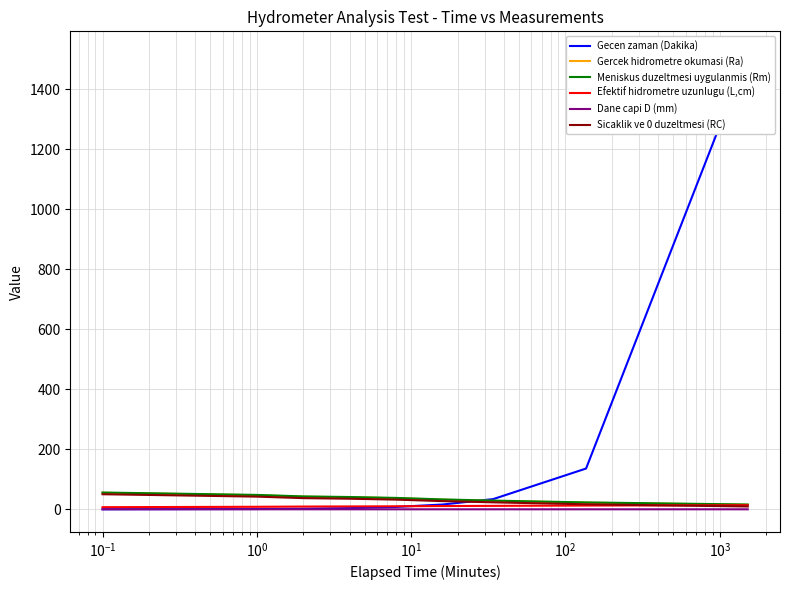

At $\mathdefault{10^{-2}}$, list the series in order from smallest to largest.

Dane capi D (mm), Gecen zaman (Dakika), Efektif hidrometre uzunlugu (L,cm), Sicaklik ve 0 duzeltmesi (RC), Gercek hidrometre okumasi (Ra), Meniskus duzeltmesi uygulanmis (Rm)